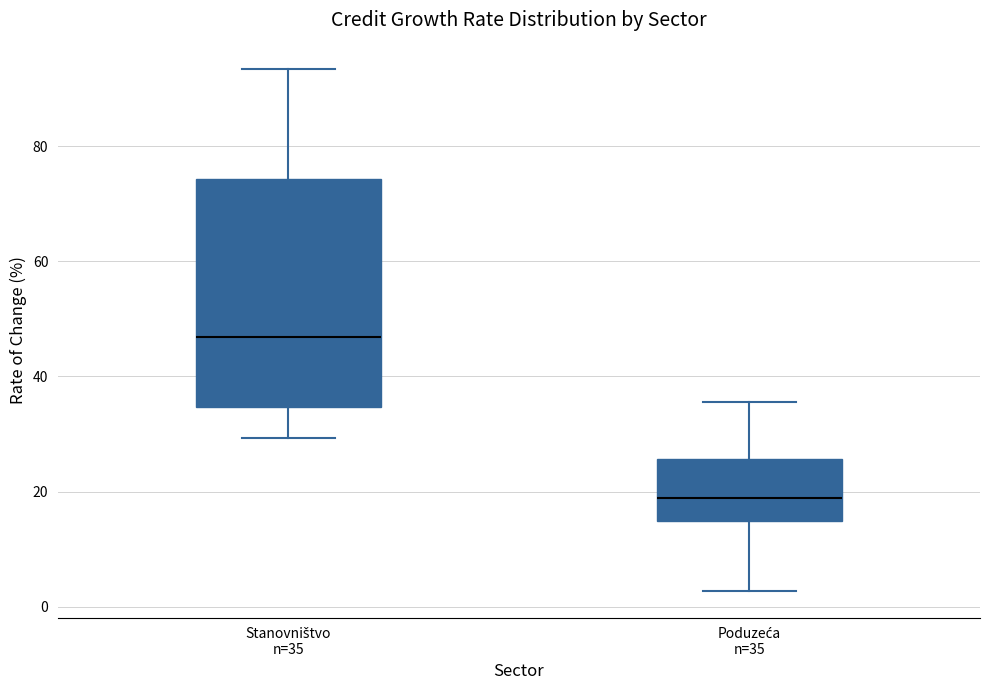

Reading left to right, transcribe this box plot: for each box, give where its median line is, the range the box spans, and where its two whiskers end, as read against the y-axis. The values are not printed on the chart, so give them approximately, as read against the axis.

Stanovništvo n=35: median 46, box 34 to 74, whiskers 30 to 94
Poduzeća n=35: median 18, box 14 to 26, whiskers 2 to 36